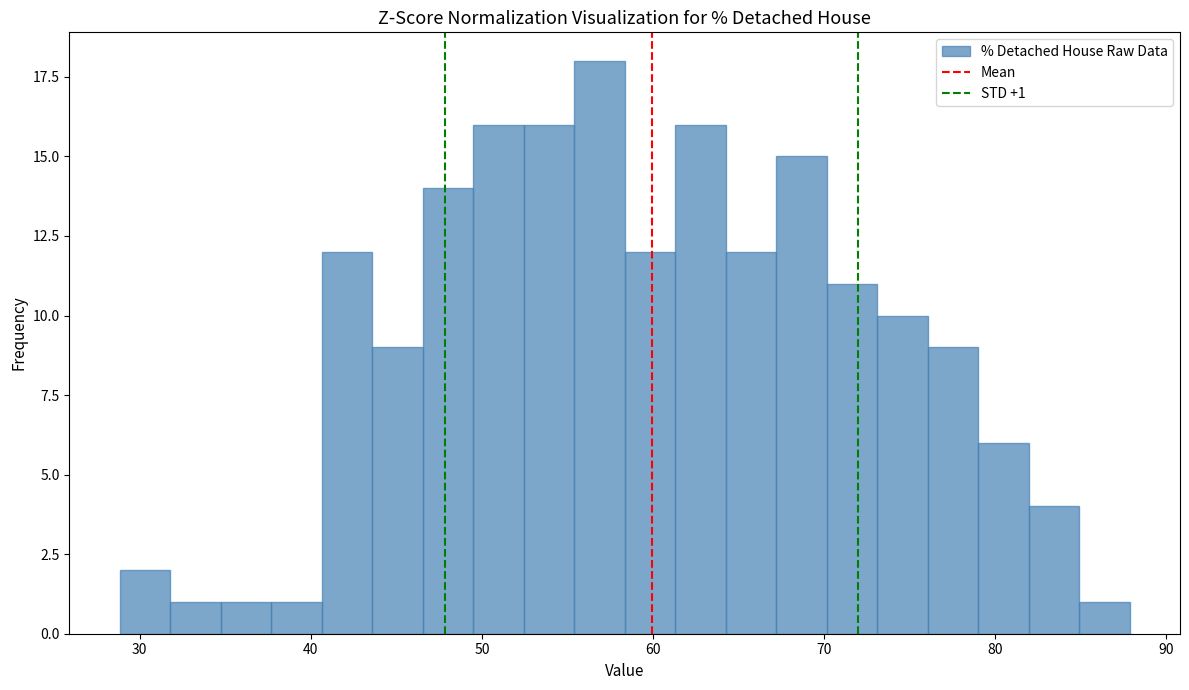

Read against the x-axis, roughly where is the centre of the tallest bar?

57